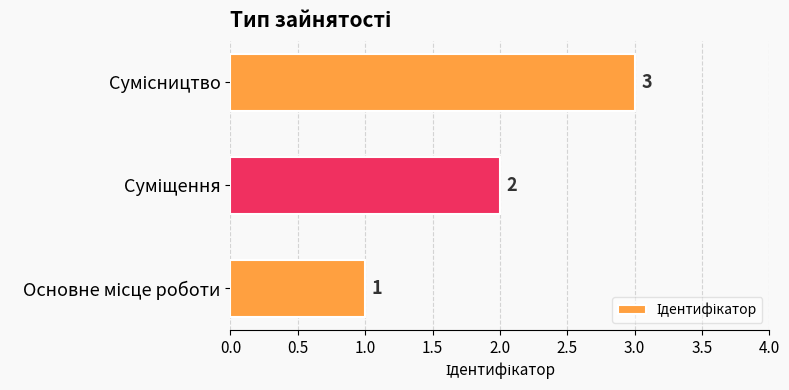

How many values are between 1 and 3?

3